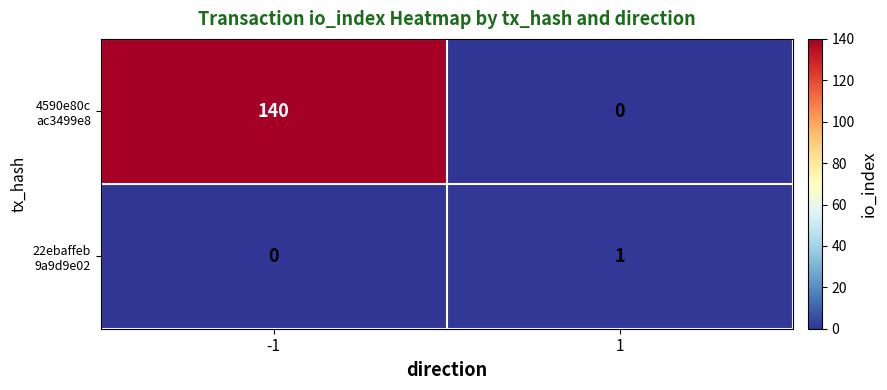

What is the total value across all series at -1?

140